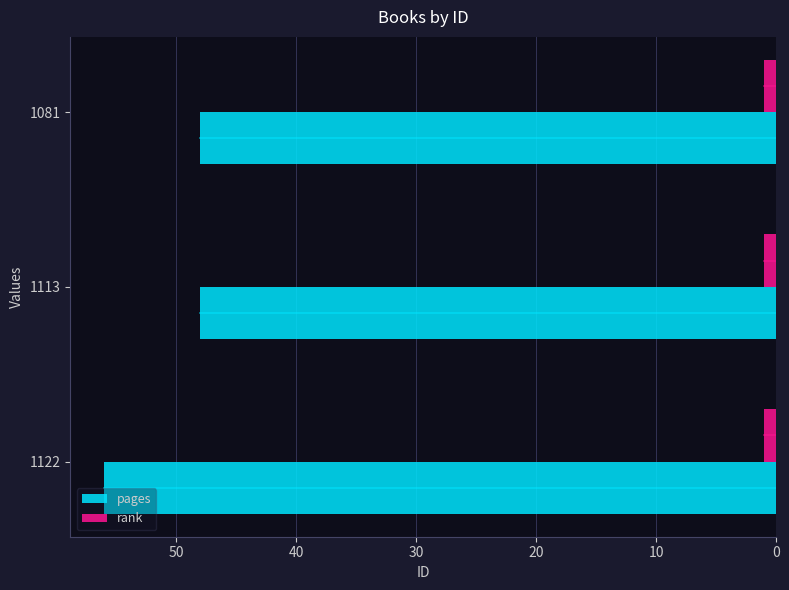

Is the value of pages at 1081 greater than the value of rank at 1113?

Yes